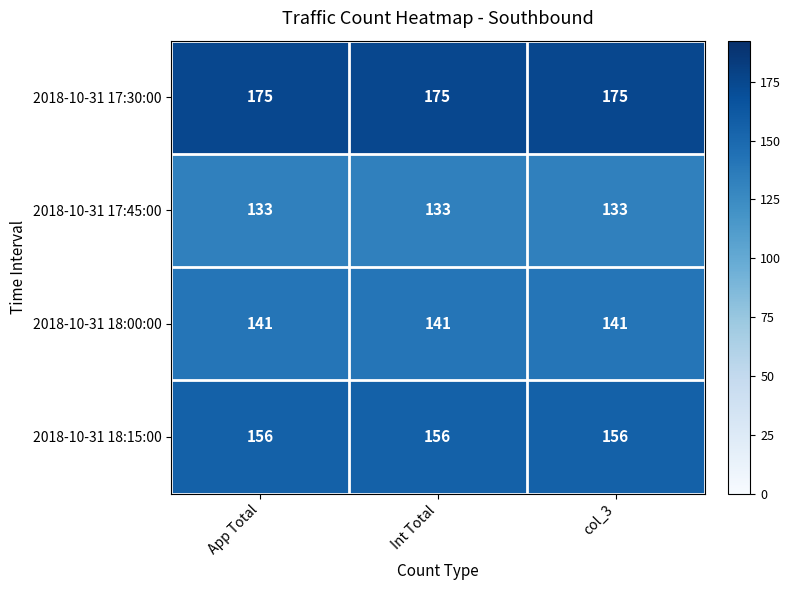

What is the greatest value displayed?

175